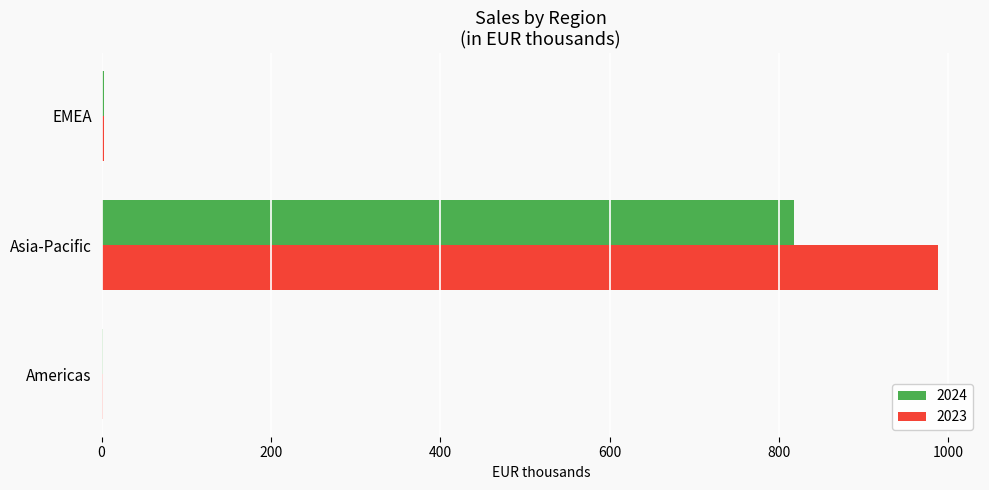

What are all the series names shown in the legend?

2024, 2023